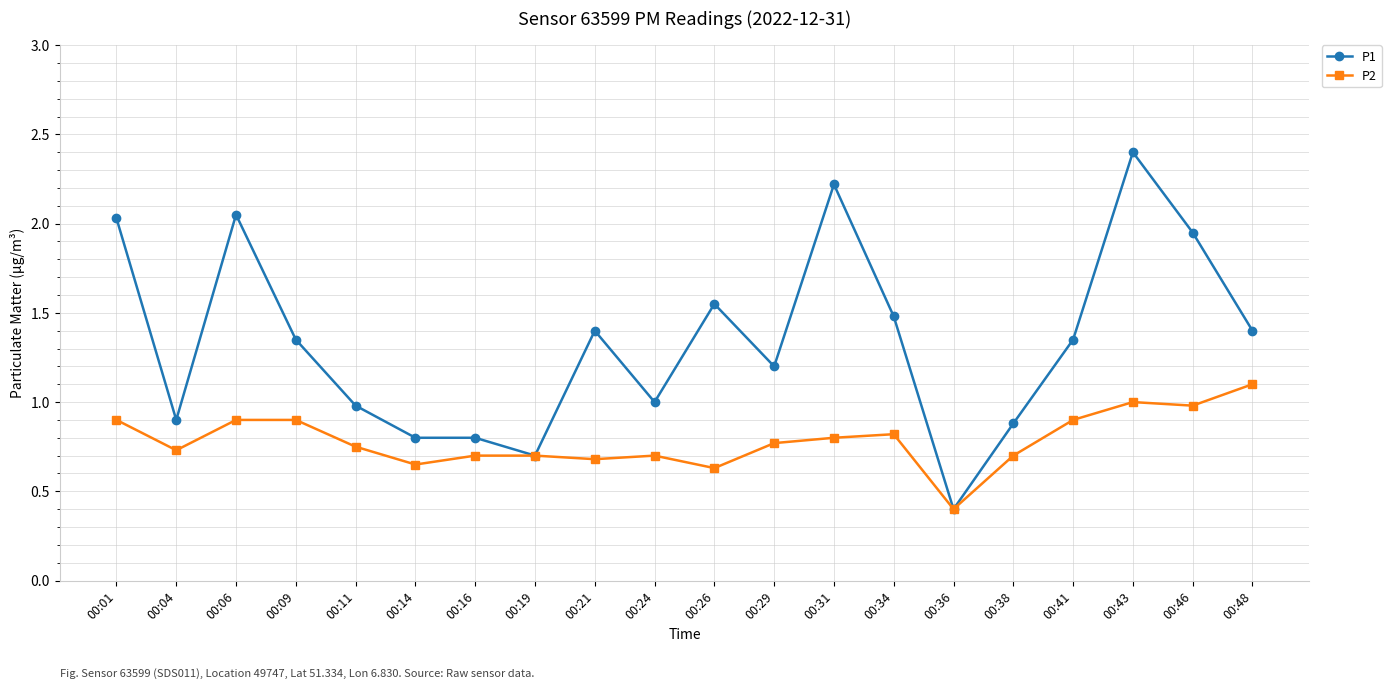

Count the number of data series in this chart.

2